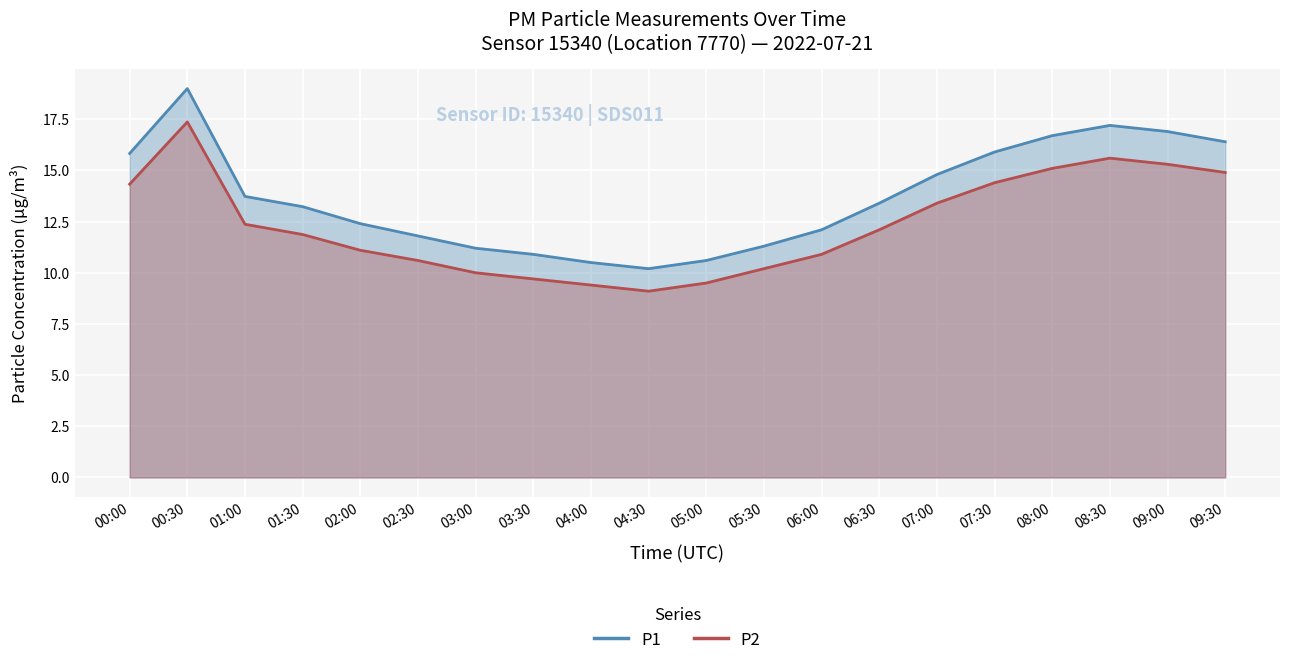

Rank the series by their average value, from highest to lowest.

P1, P2